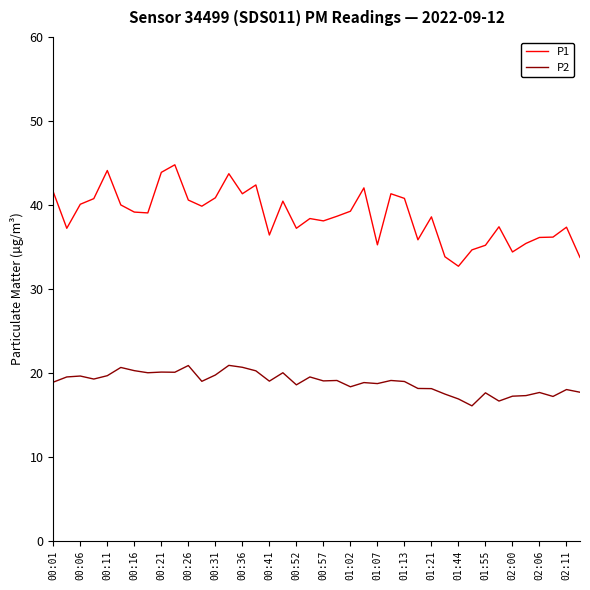

Which series has the largest total across all categories?

P1